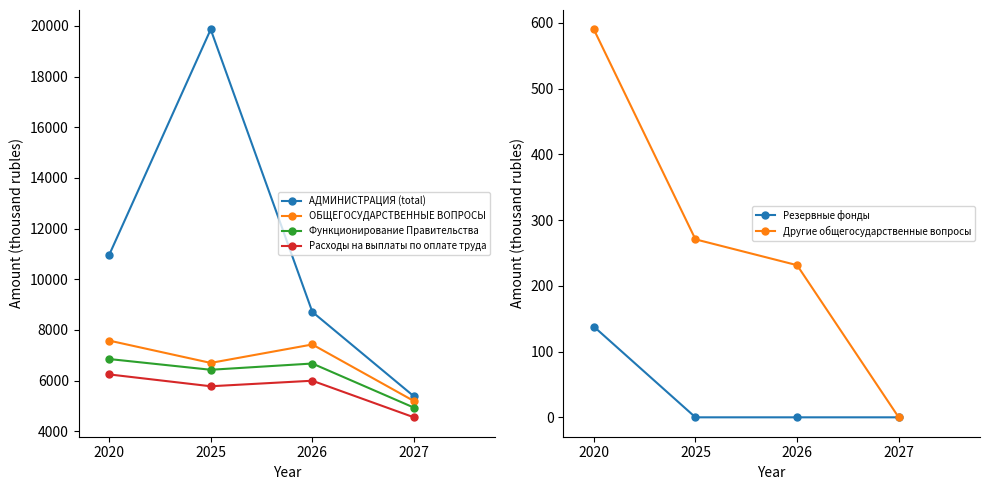

The value of Резервные фонды at 2025 is -49.0. True or false?

False